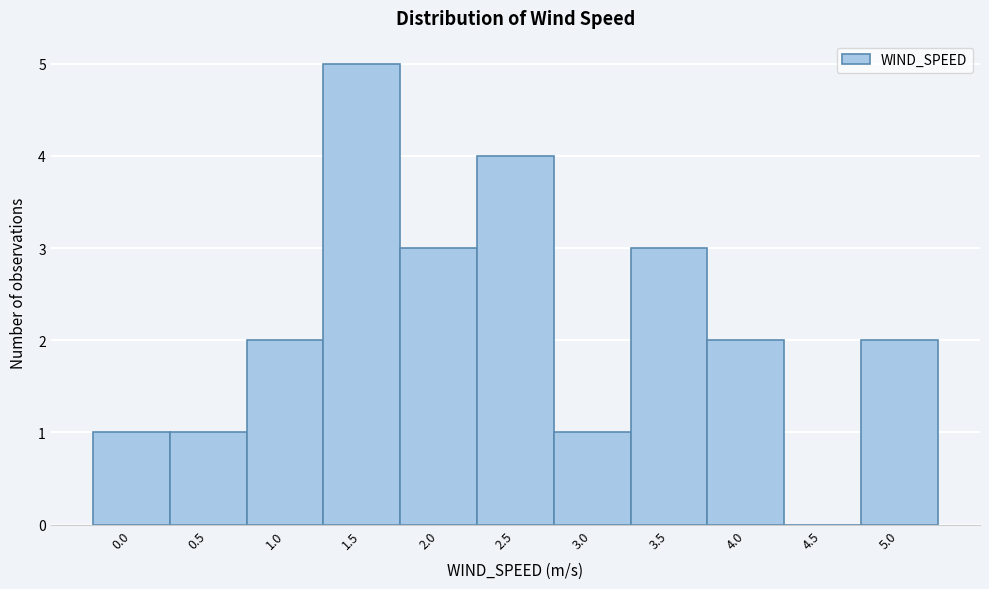

Reading right to left, what are all the values shown in this chart?

5.0=2	4.5=0	4.0=2	3.5=3	3.0=1	2.5=4	2.0=3	1.5=5	1.0=2	0.5=1	0.0=1